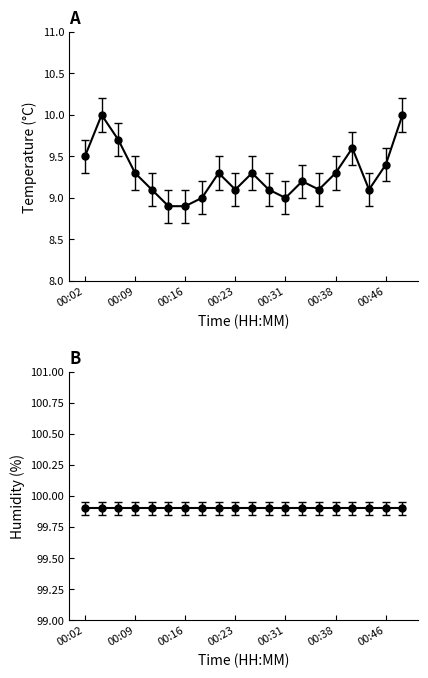

How many points are higher than both their immediate neighbors (excluding endpoints)?

5